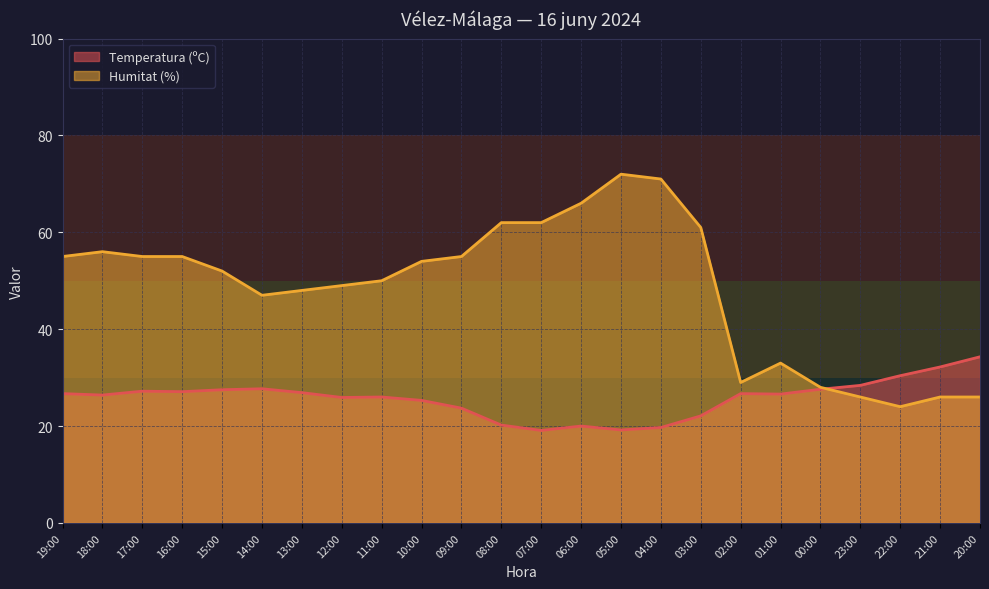

Rank the series by their average value, from lowest to highest.

Temperatura (ºC), Humitat (%)